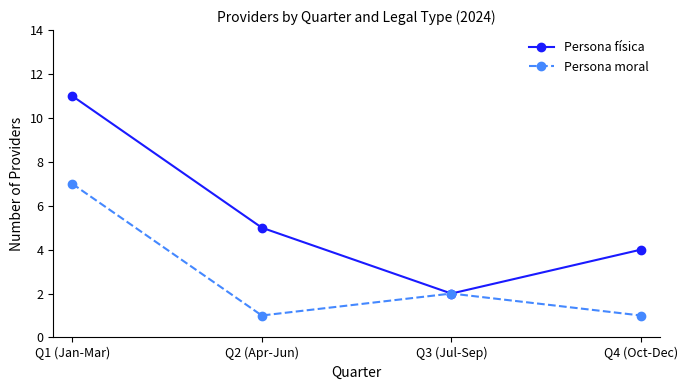

What is the total value across all series at Q3 (Jul-Sep)?

4